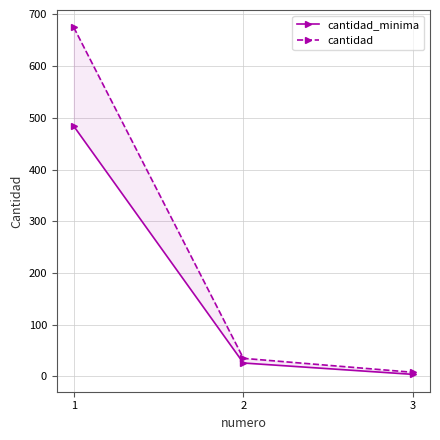

What is the highest value of the cantidad series?

675